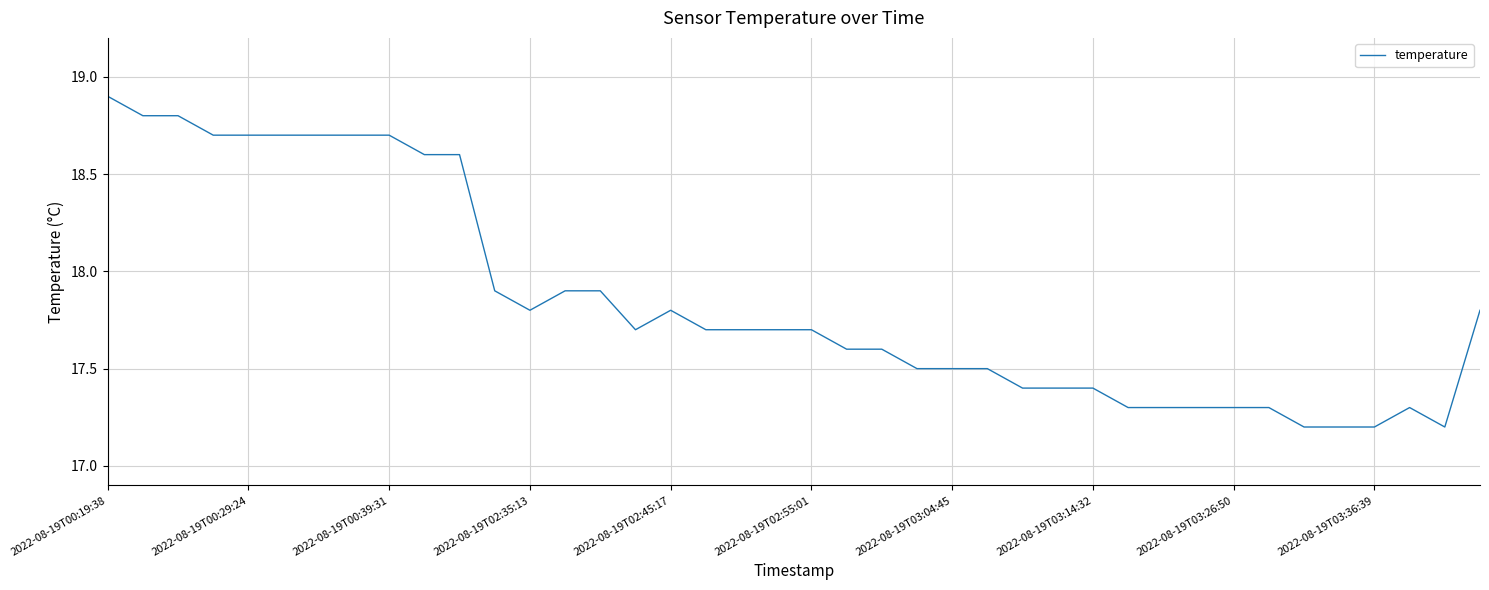

What is the greatest value displayed?

18.9